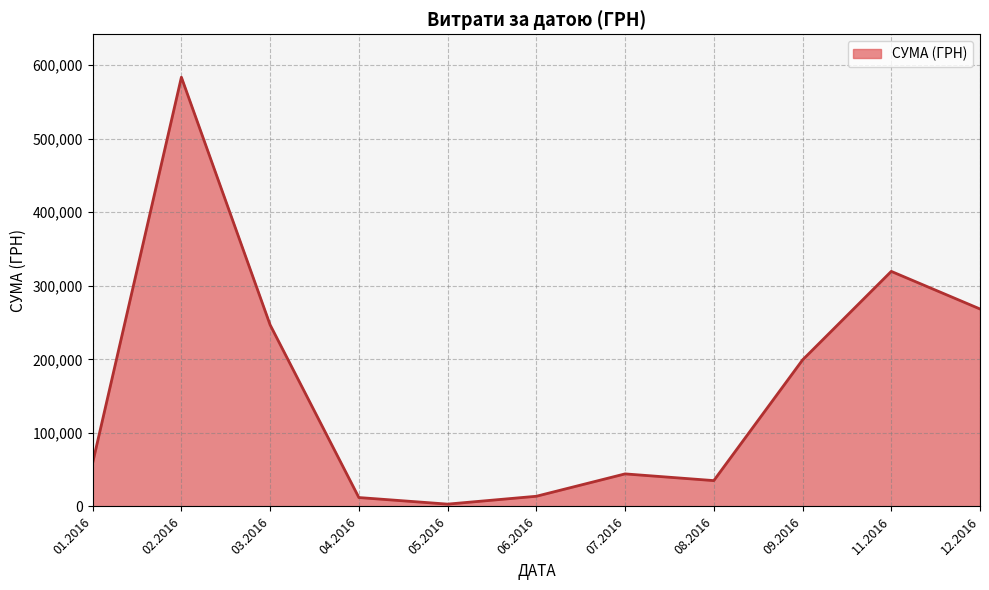

Which has a higher value, 01.2016 or 03.2016?

03.2016